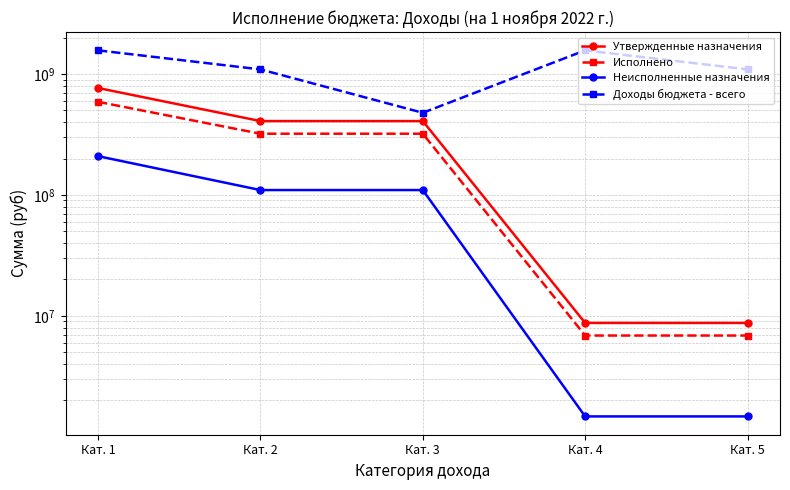

What is the minimum value for Утвержденные назначения?

8734000.0